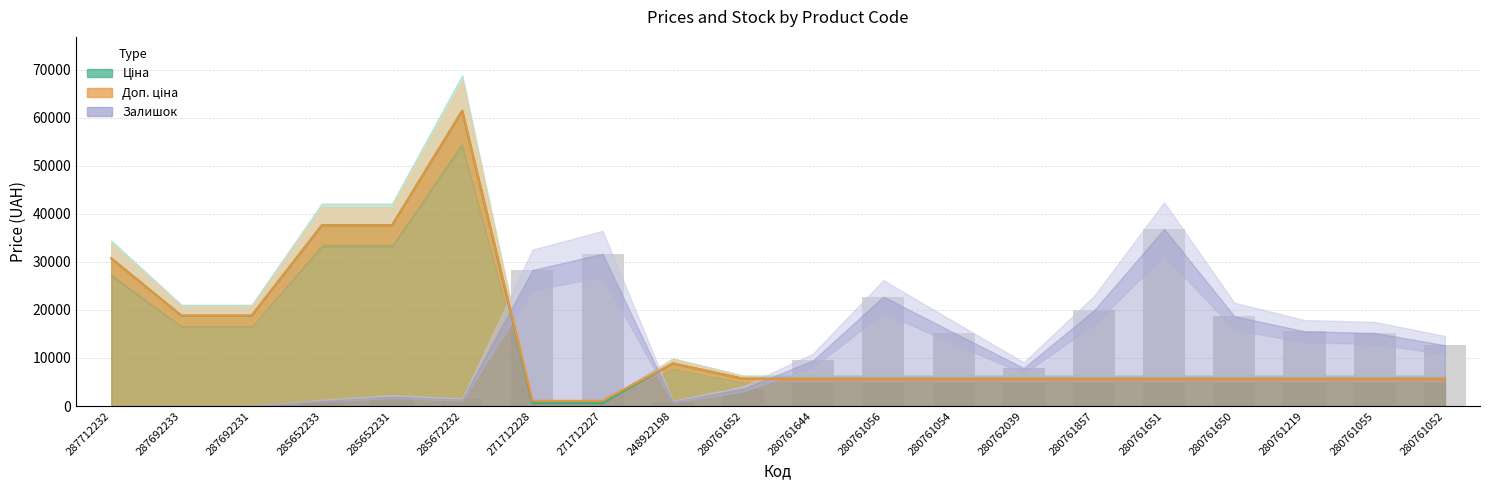

Reading left to right, what are all the values shown in this chart?

0.0	0.0	0.0	1104.1	1953.4	1358.9	28282.4	31679.7	934.3	3567.2	9512.4	22761.8	15287.8	7898.7	19874.1	36860.6	18685.1	15542.6	15202.9	12654.9